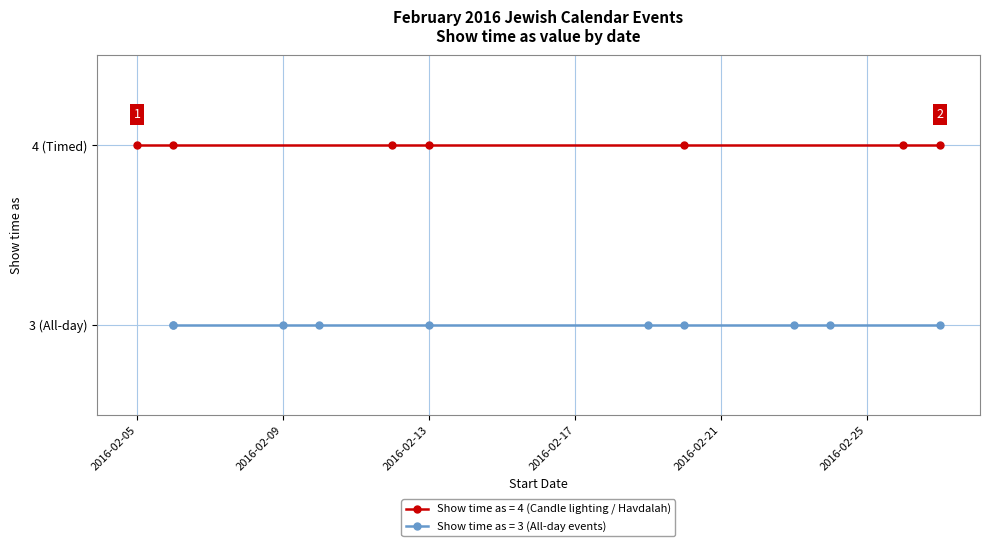

What is the value of the 10th point from the left?

3